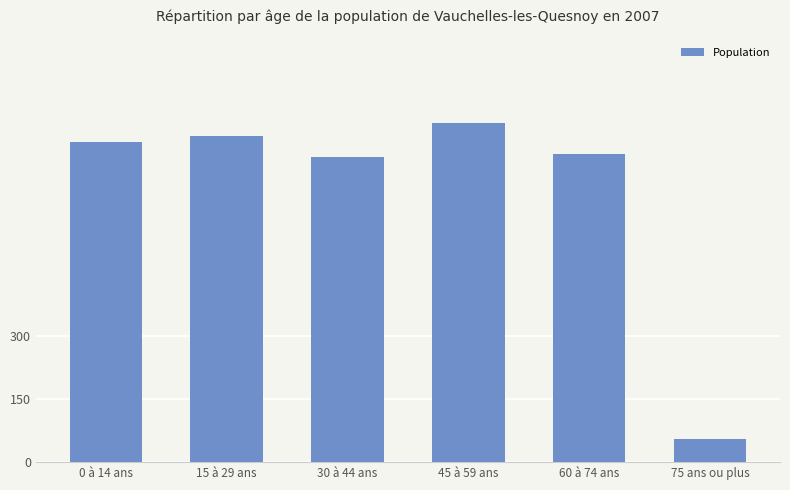

How many bars are there in total?

6